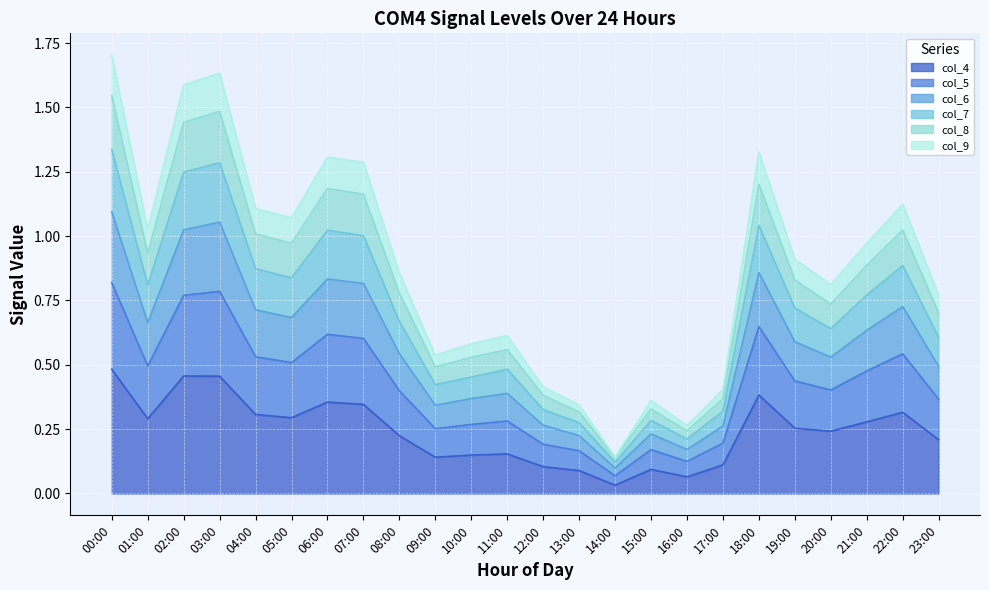

What is the label of the 3rd point from the right?

21:00